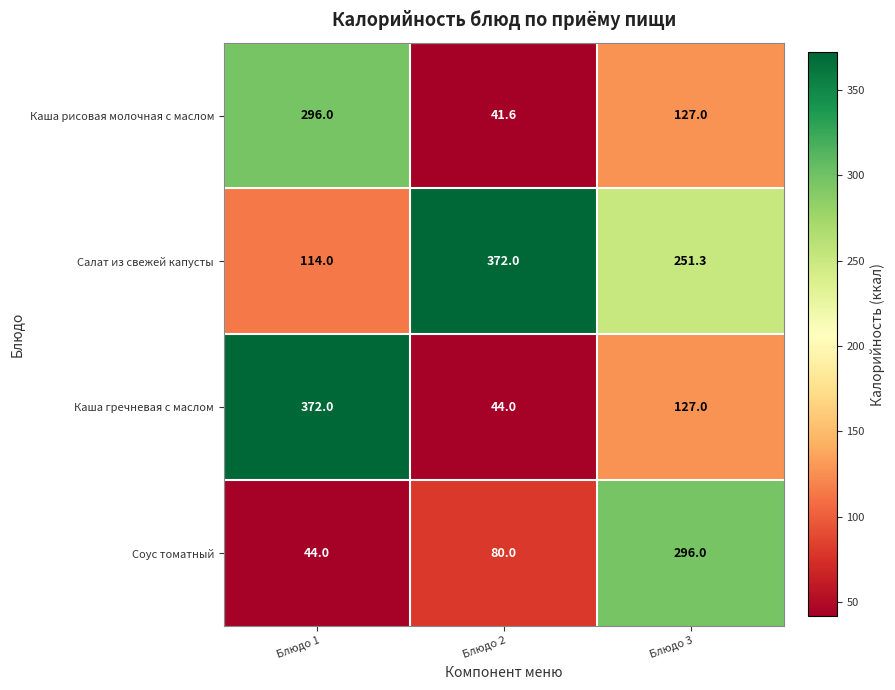

Reading left to right, list all the values displayed in this chart.

Каша рисовая молочная с маслом: 296.0	41.6	127.0
Салат из свежей капусты: 114.0	372.0	251.3
Каша гречневая с маслом: 372.0	44.0	127.0
Соус томатный: 44.0	80.0	296.0